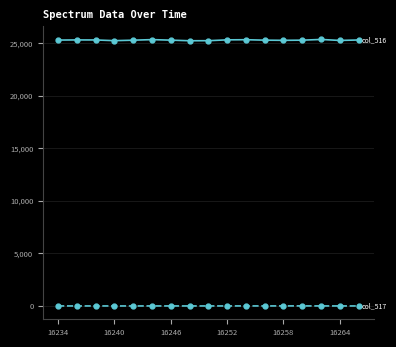

What is the greatest value displayed?

25368